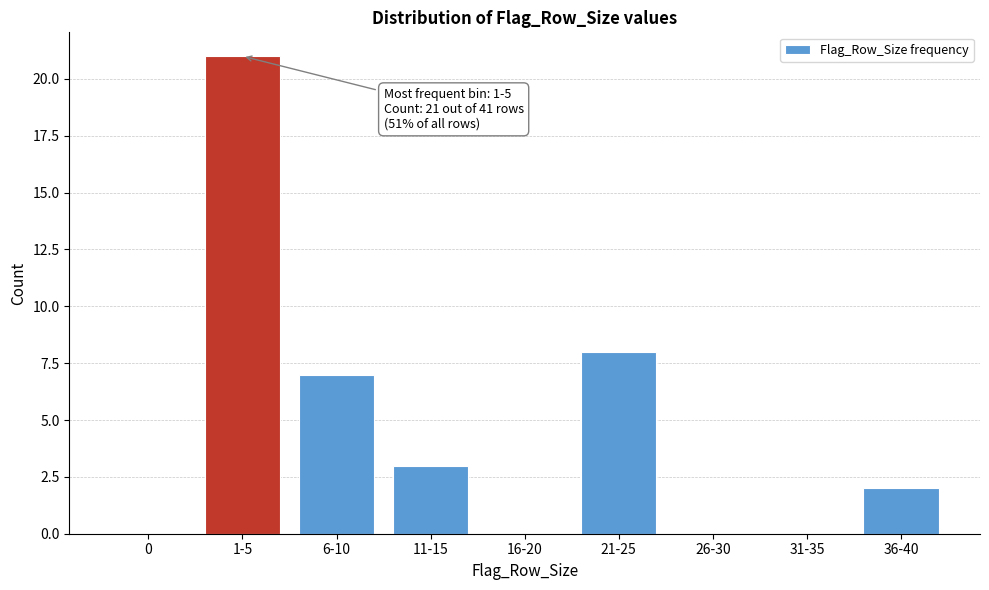

Reading left to right, extract all data points from this chart.

0=0	1-5=21	6-10=7	11-15=3	16-20=0	21-25=8	26-30=0	31-35=0	36-40=2